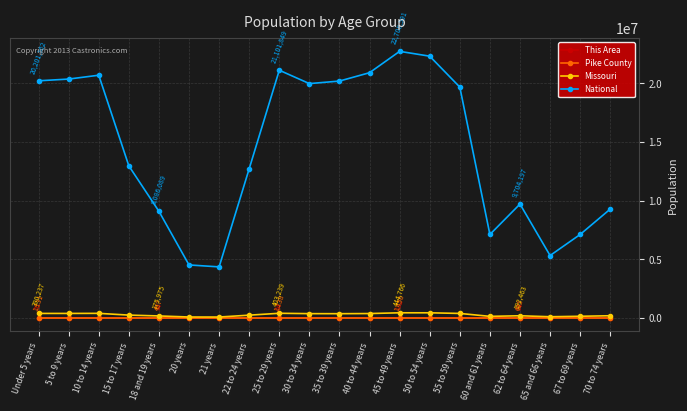

Which series has the widest spread of values?

National